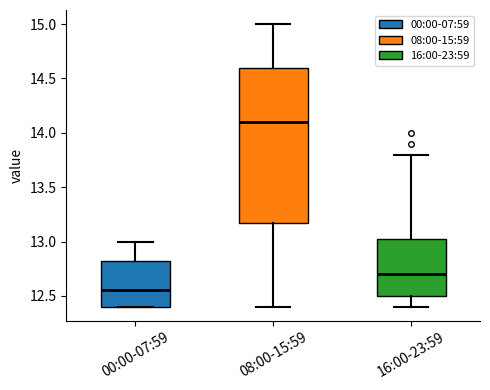

Comparing the boxes themselves (not the whiskers), which one is the tallest?

08:00-15:59